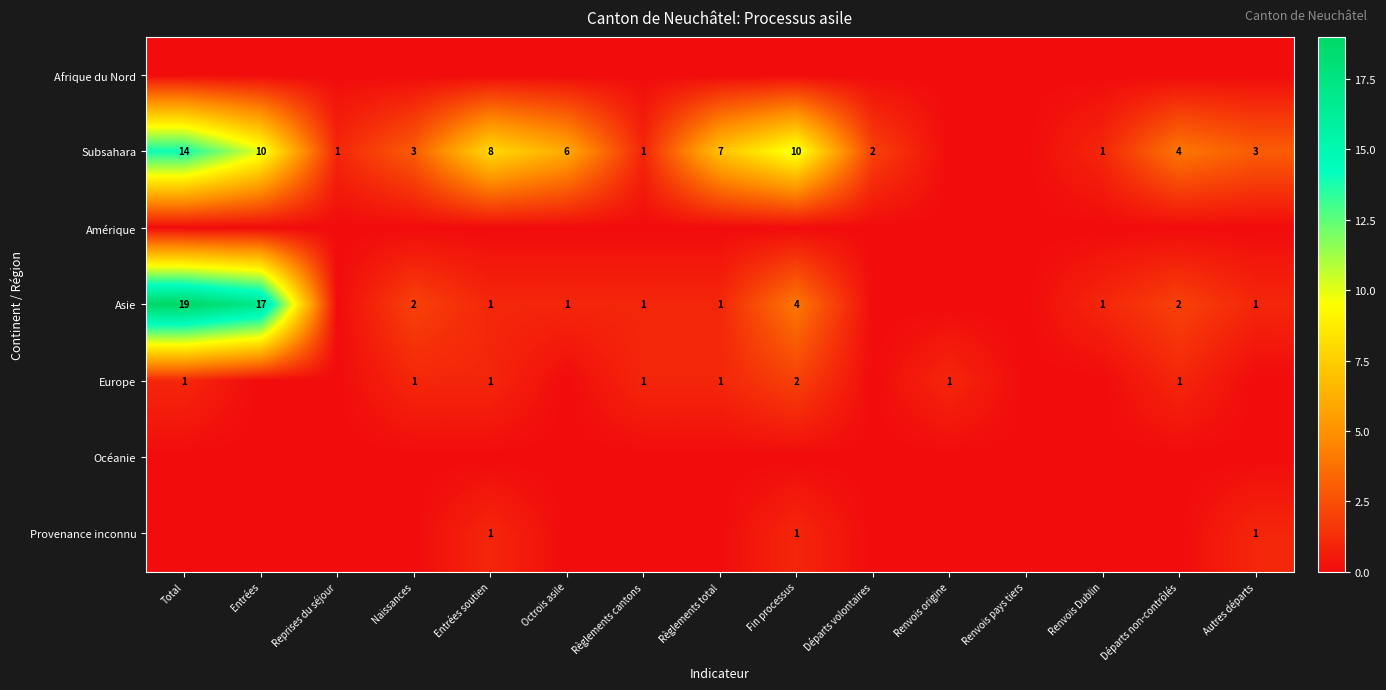

True or false: Asie has a value of 1 at Règlements total.

True